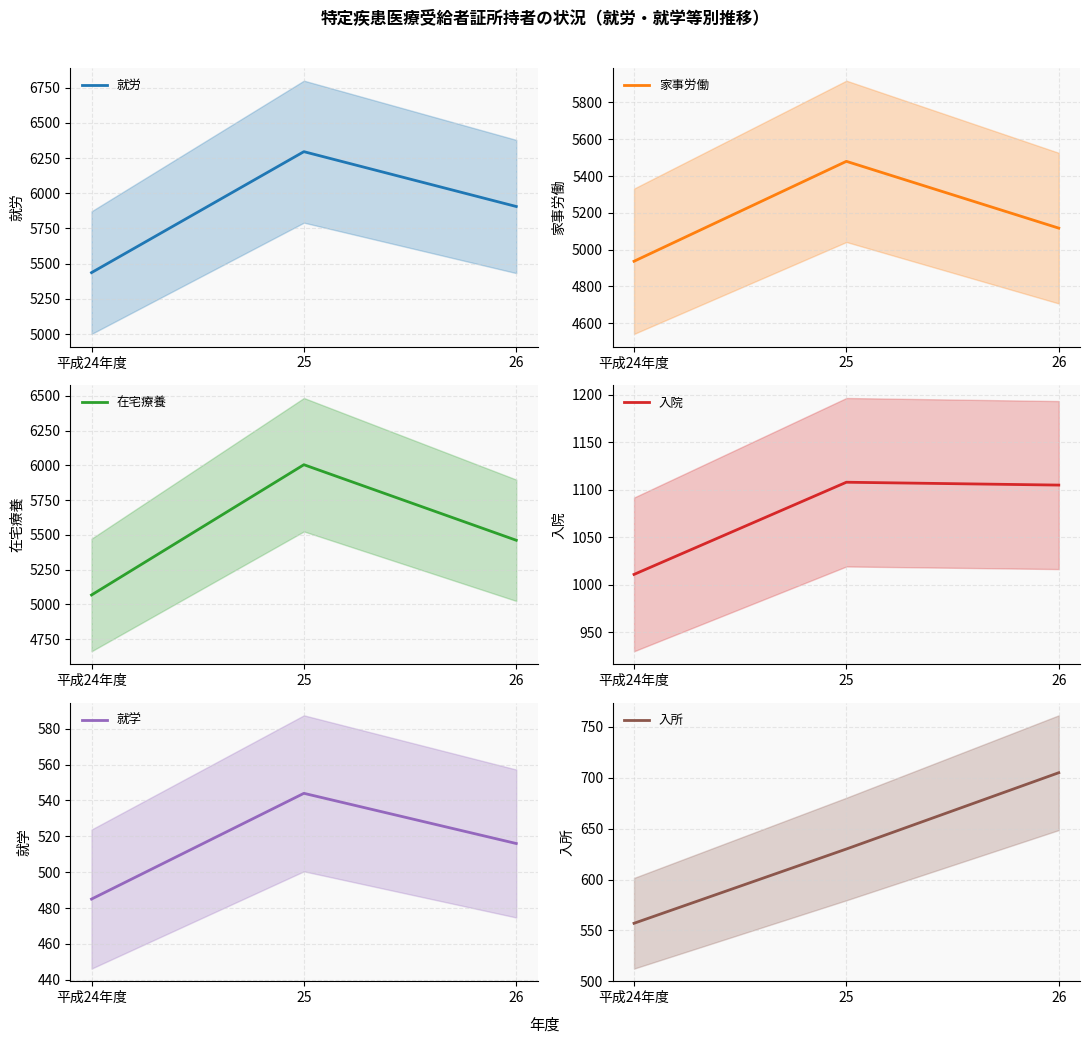

What is the maximum value shown in the chart?

6295